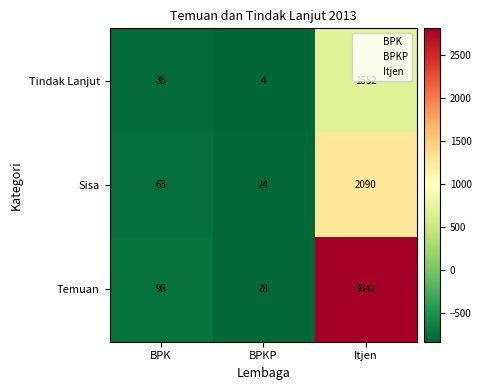

At which label is Tindak Lanjut closest to 778?

BPK